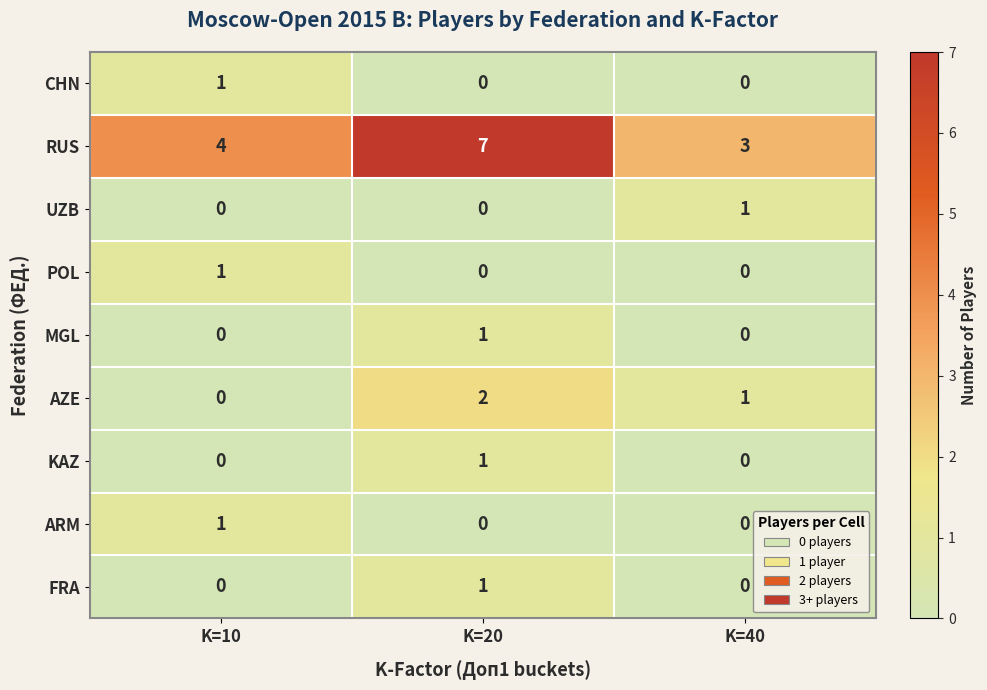

What is the total value across all series at K=40?

5